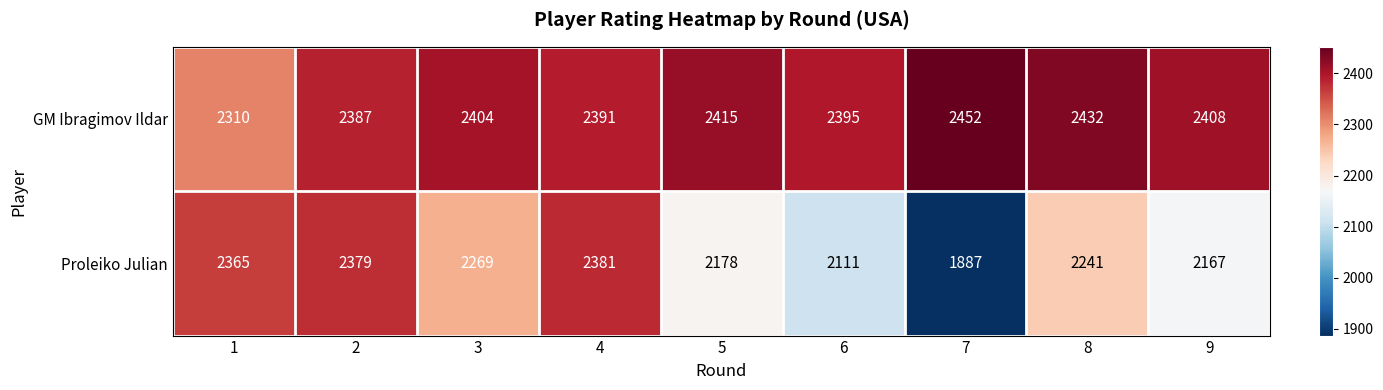

At how many categories does at least one series exceed 2197?

9